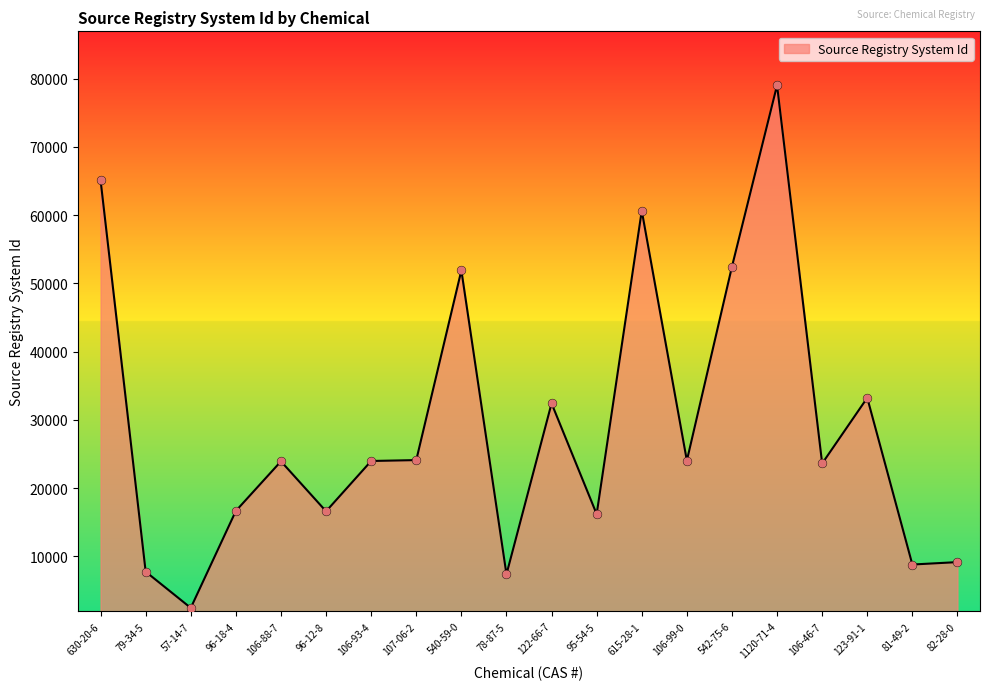

Approximately how many times larger is the value at 96-18-4 compared to 78-87-5?

2.3